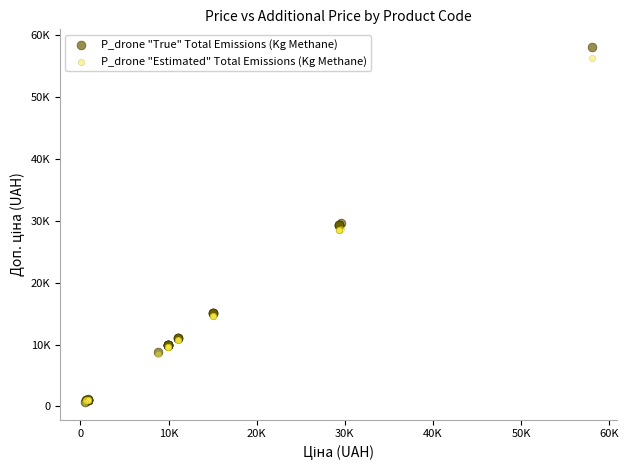

Which series reaches the maximum Y coordinate?

P_drone "True" Total Emissions (Kg Methane)